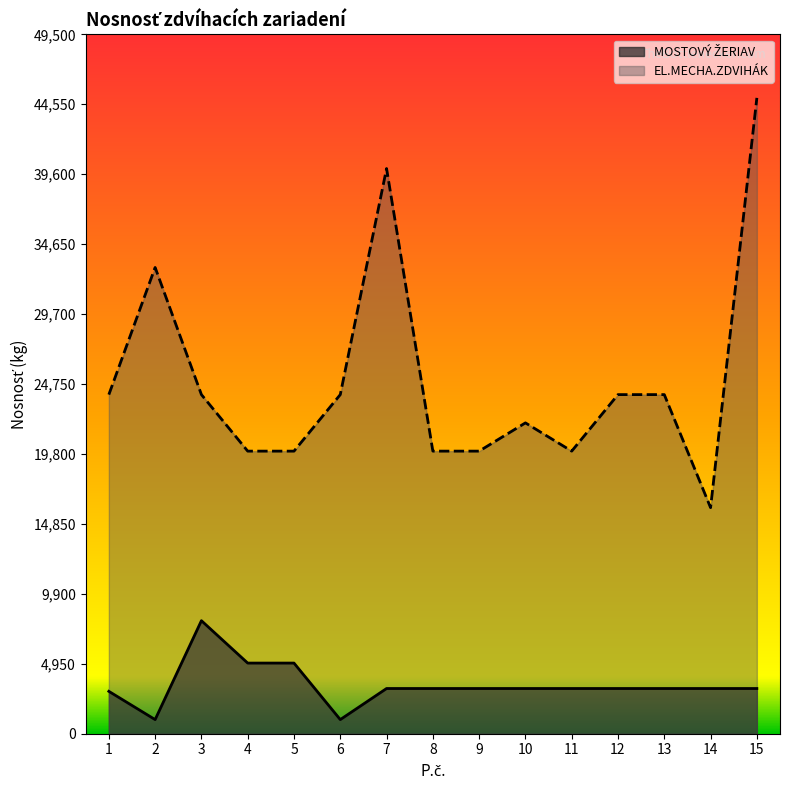

How many data points are less than 24000?

7